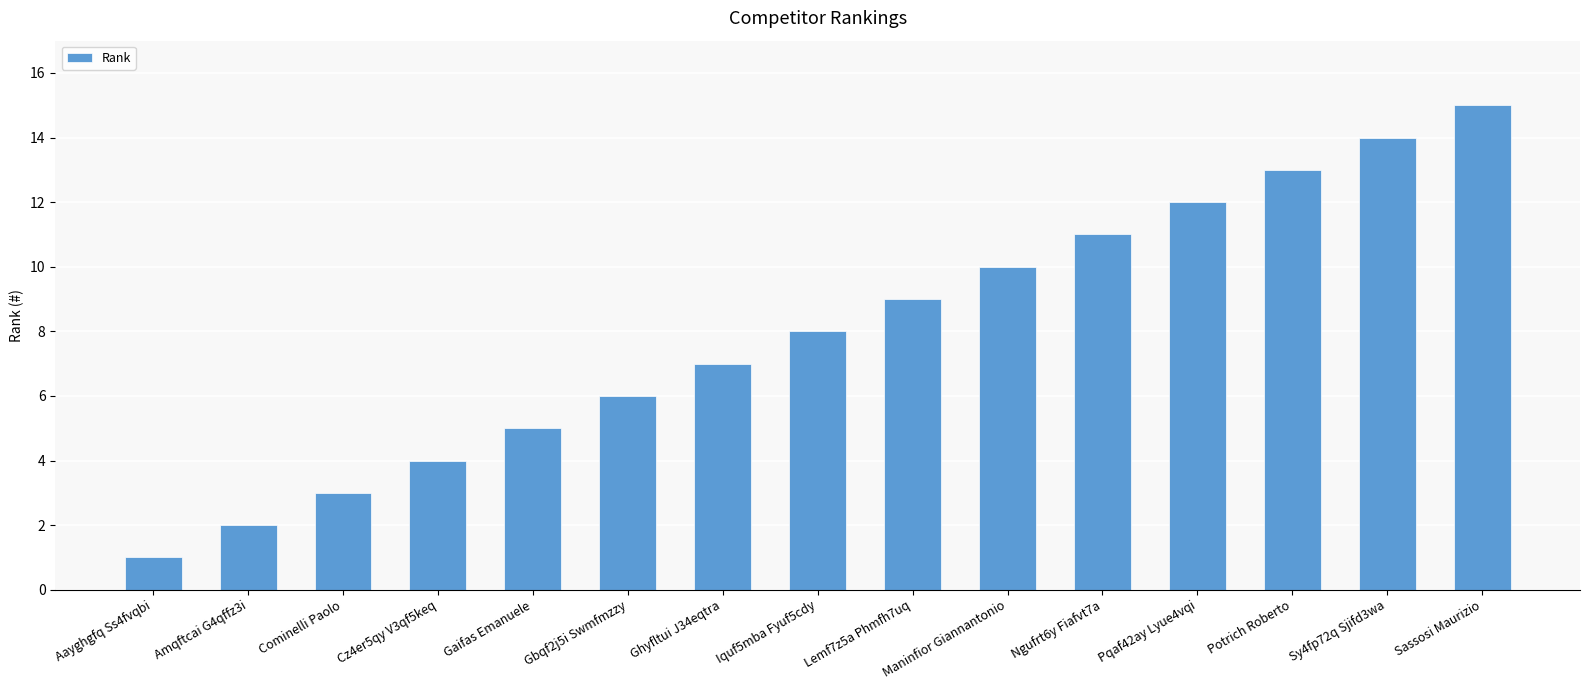

List the labels in order of value, largest first.

Sassosi Maurizio, Sy4fp72q Sjifd3wa, Potrich Roberto, Pqaf42ay Lyue4vqi, Ngufrt6y Fiafvt7a, Maninfior Giannantonio, Lemf7z5a Phmfh7uq, Iquf5mba Fyuf5cdy, Ghyfltui J34eqtra, Gbqf2j5i Swmfmzzy, Gaifas Emanuele, Cz4er5qy V3qf5keq, Cominelli Paolo, Amqftcai G4qffz3i, Aayghgfq Ss4fvqbi